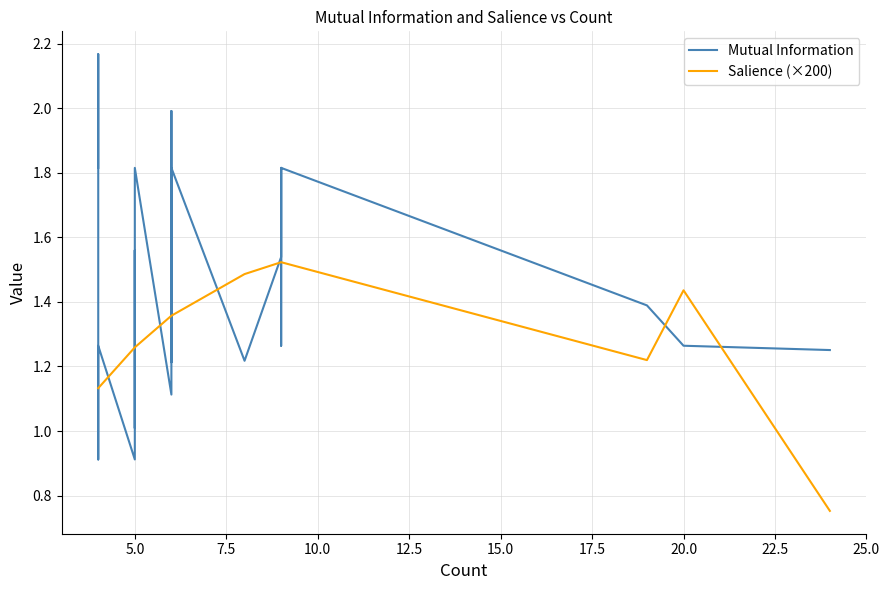

What is the value of the Mutual Information point at the 8th from the left?

1.7